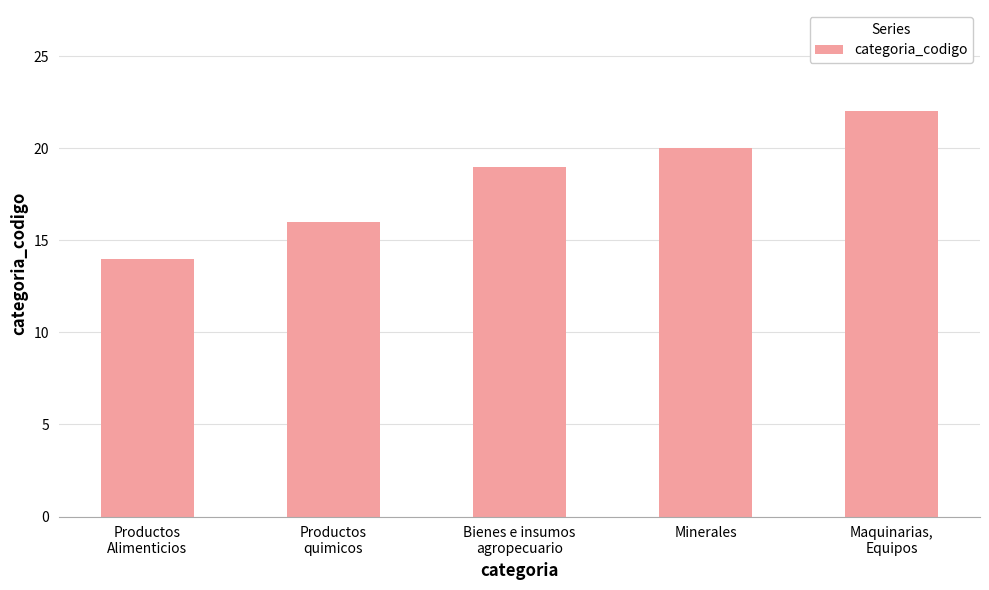

What is the difference between the maximum and minimum values?

8